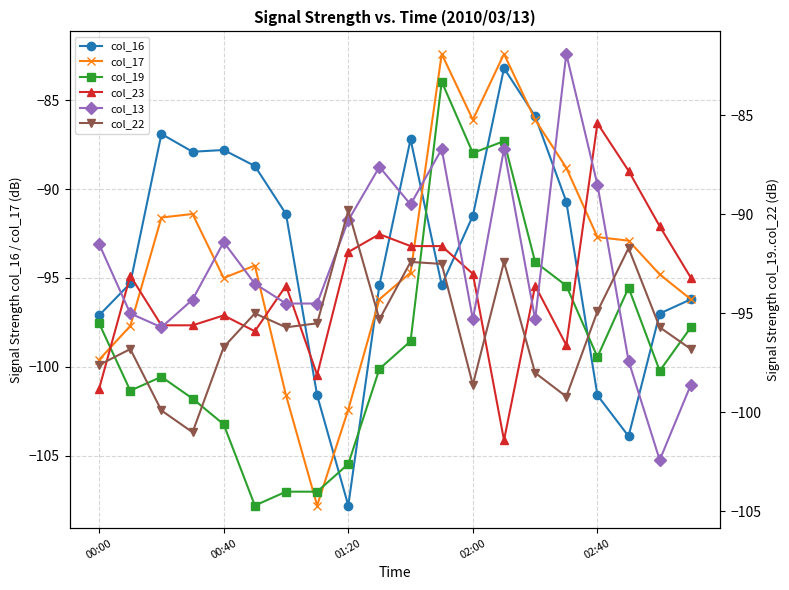

At which category is the sum across all series the highest?

11